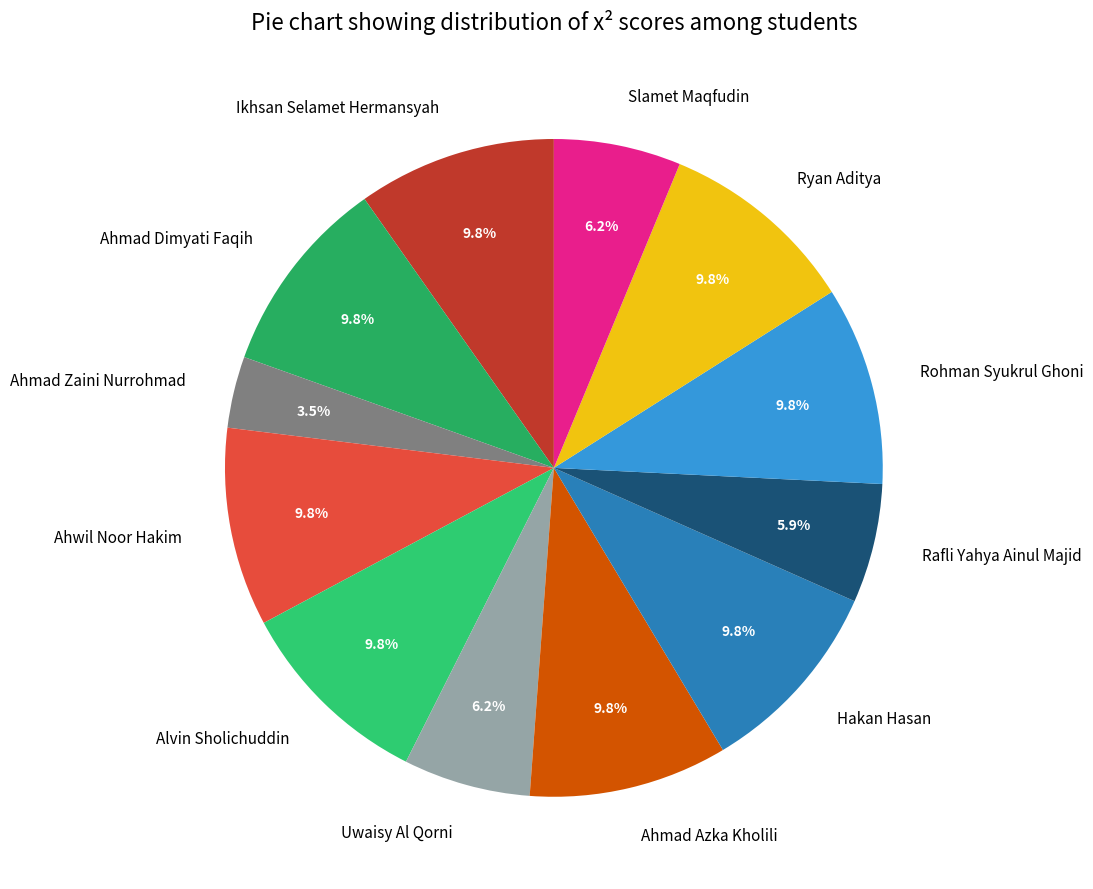

Which category has the smallest portion of the pie?

Ahmad Zaini Nurrohmad